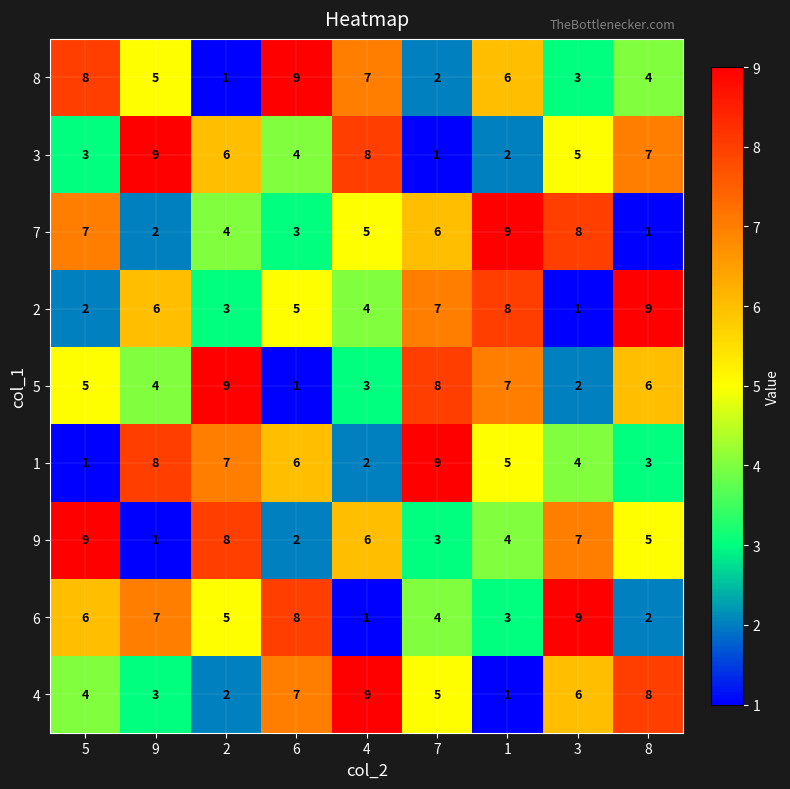

What is the difference between the maximum and minimum values in the 1 series?

8